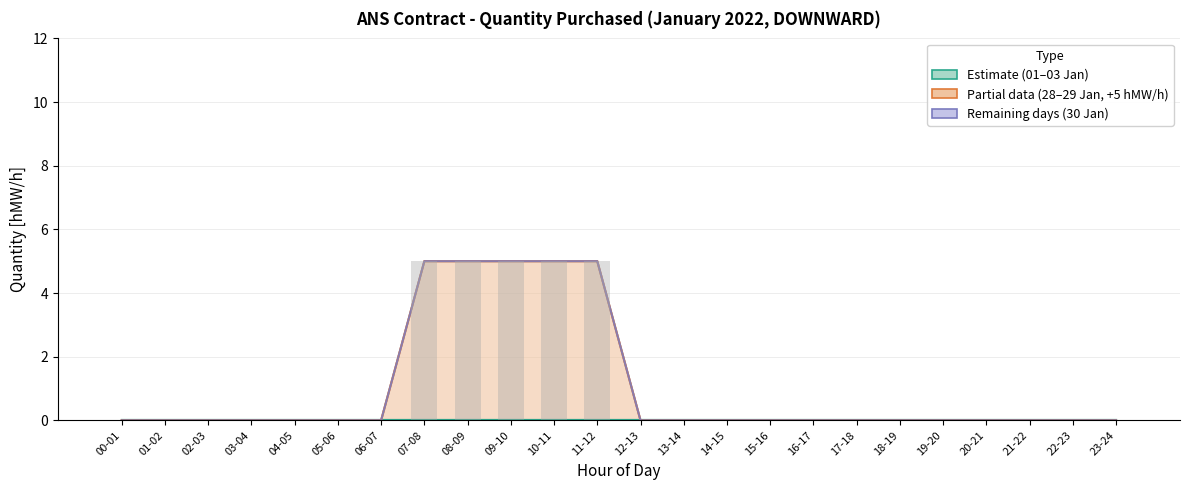

What is the label of the 9th bar from the right?

15-16